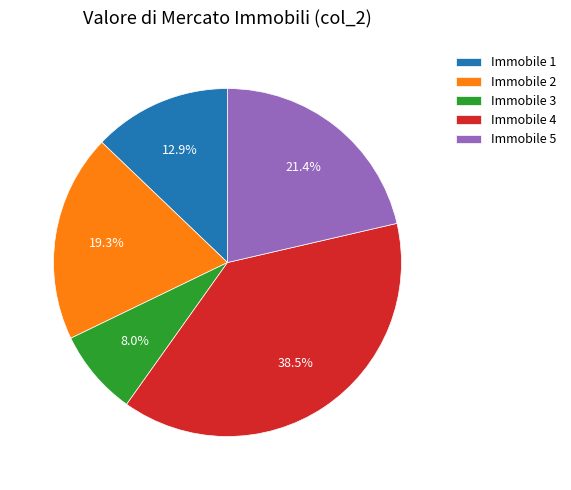

To the nearest percent, what portion does Immobile 5 represent?

21%